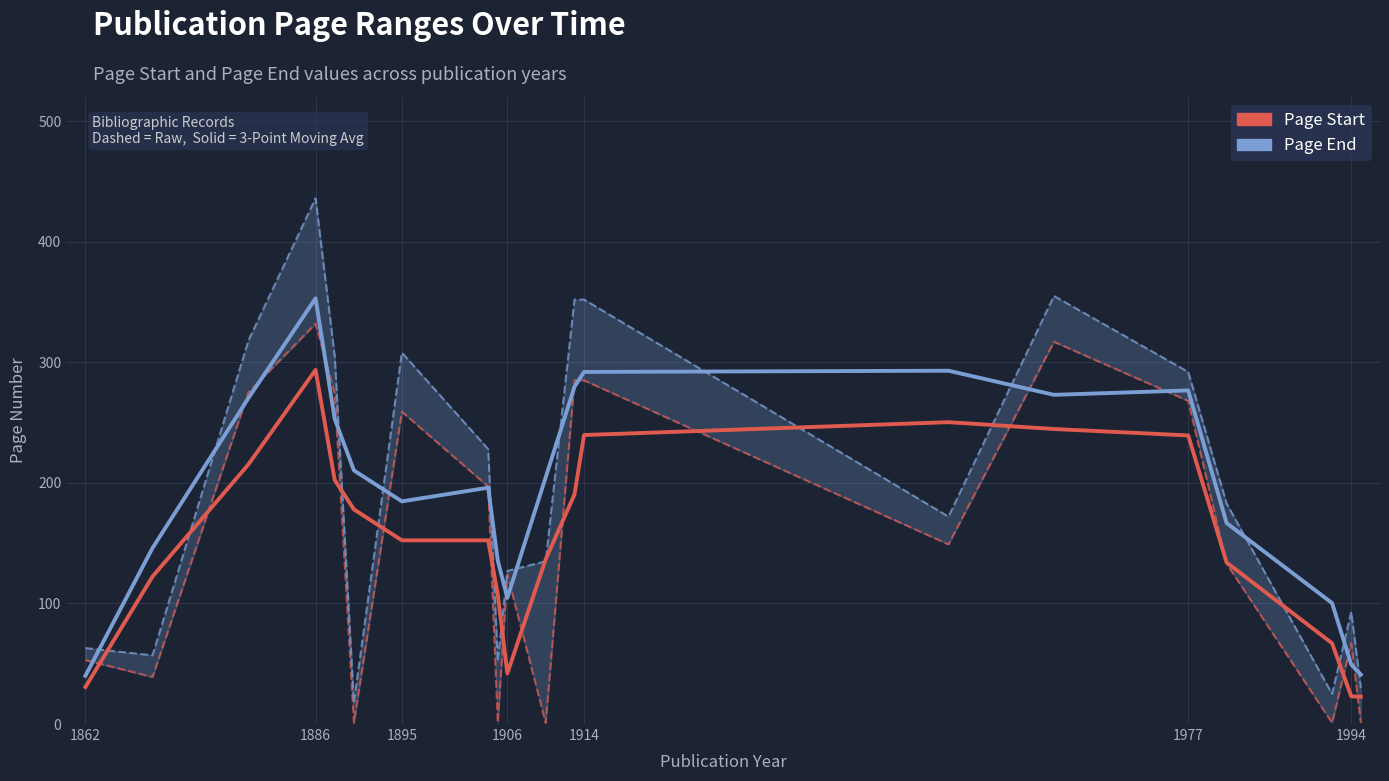

In Page Start, how many points are higher than both neighbors (excluding endpoints)?

5